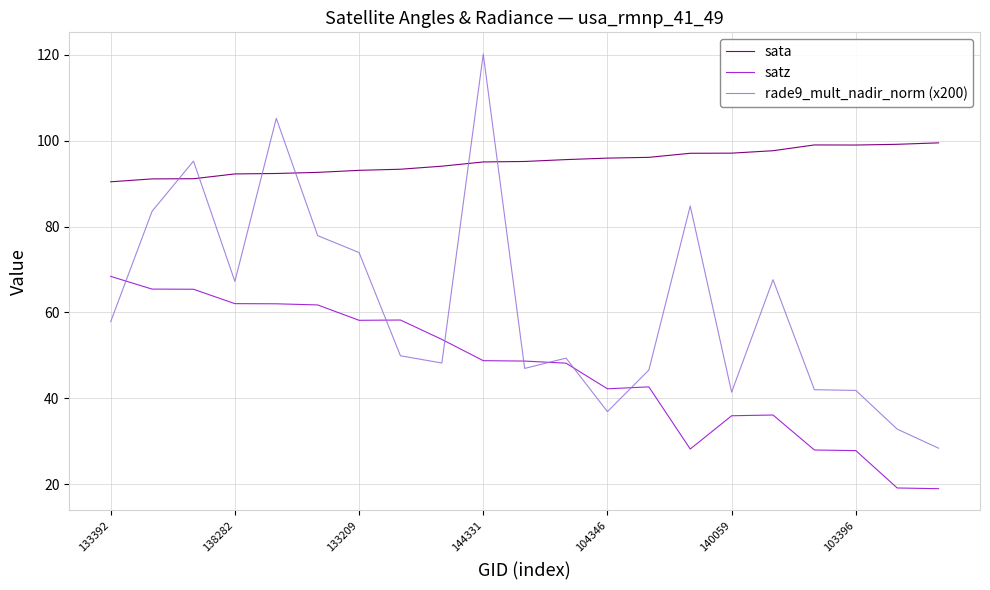

What is the maximum value shown in the chart?

120.2